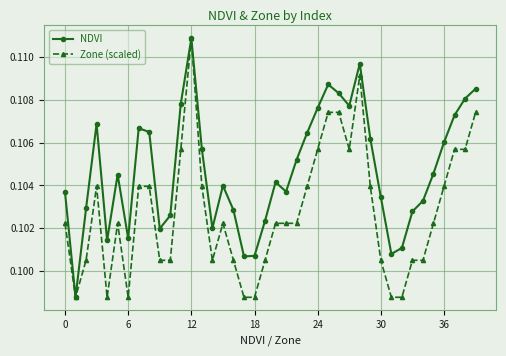

How many interior local peaks does the NDVI series have?

8